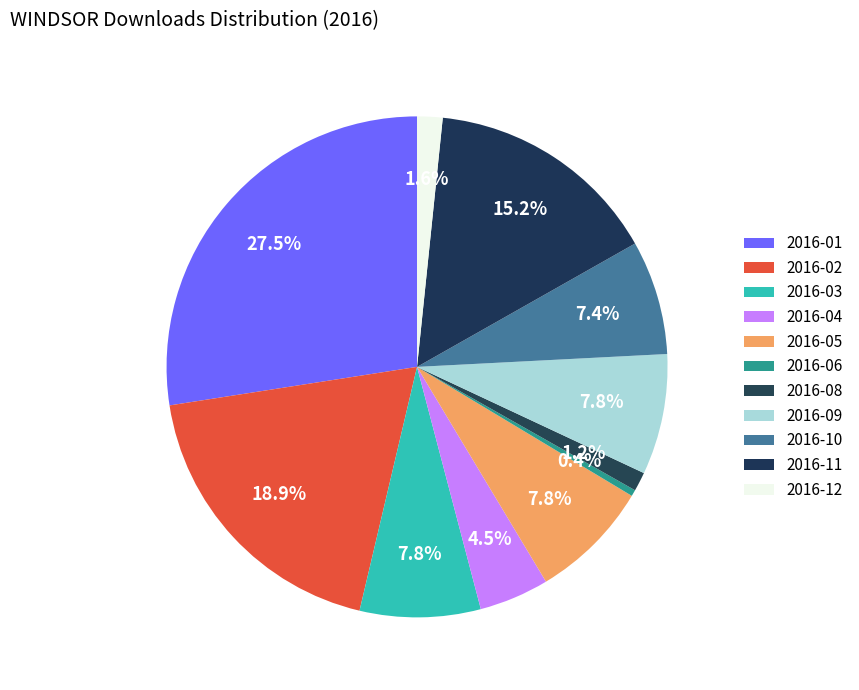

How many segments does this pie chart have?

11